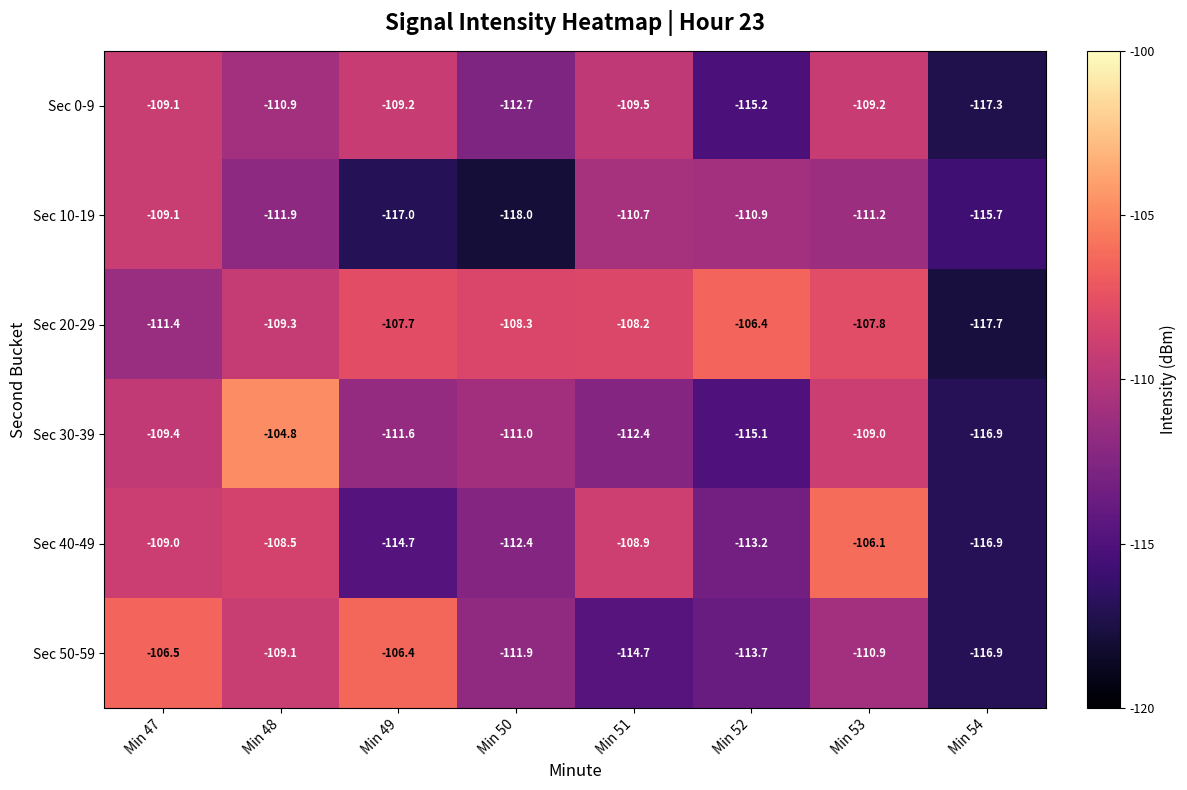

What is the smallest value displayed?

-118.0